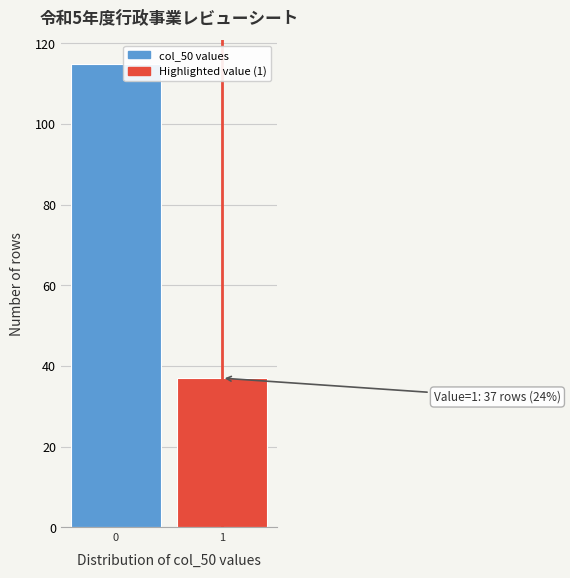

Reading right to left, transcribe all the data shown in this chart.

37	115